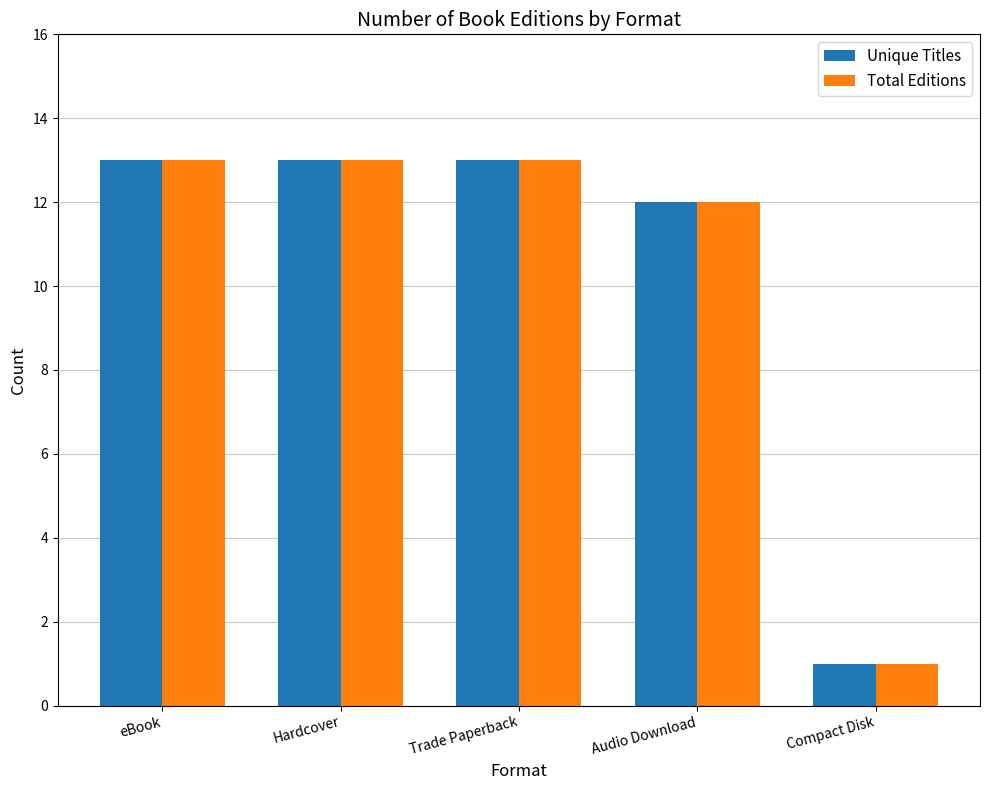

What is the sum of all Total Editions values?

52